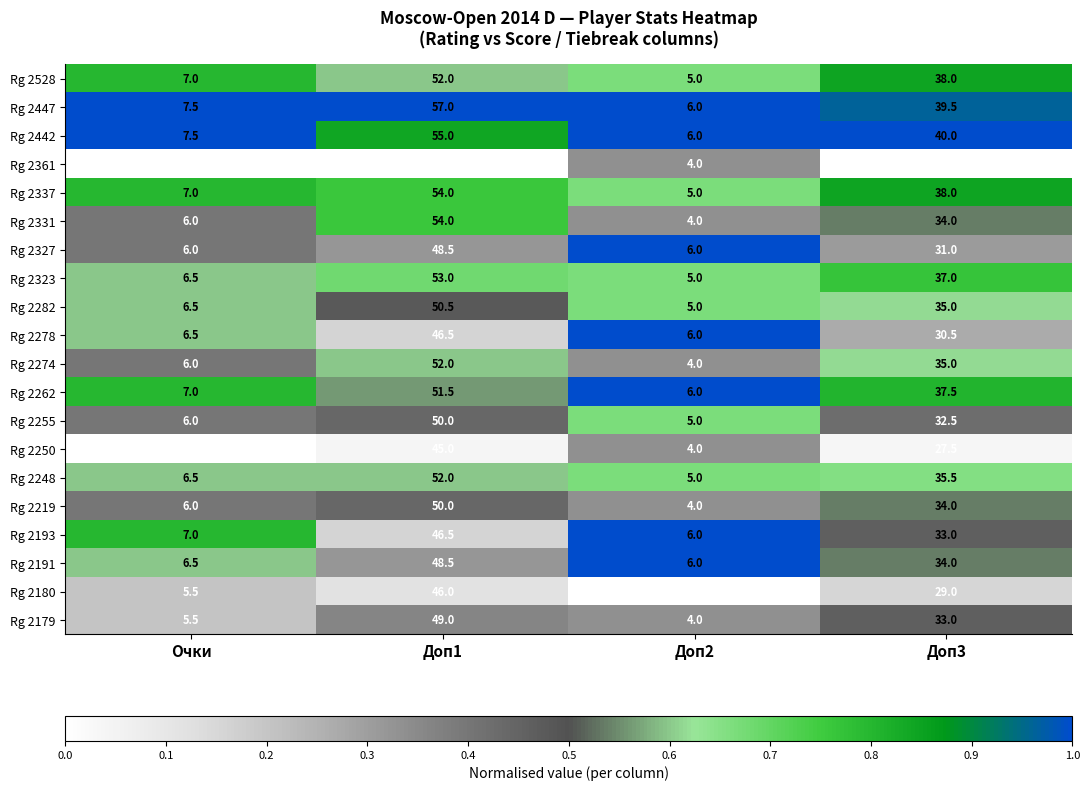

Where does the Rg 2528 series first go above 38?

Доп1